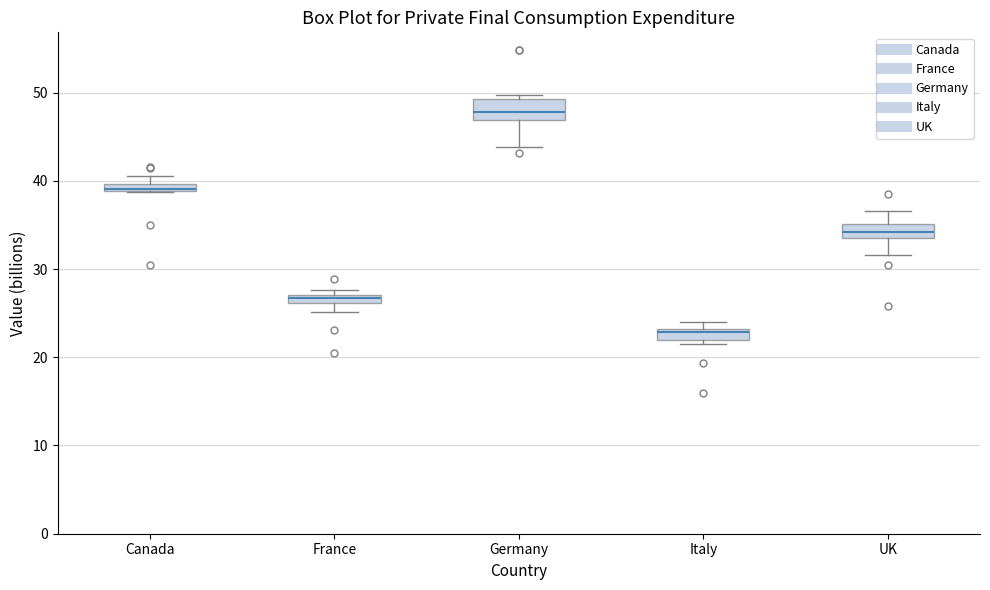

Where is the upper edge of the box for France on the y-axis? The values are not printed on the chart, so give them approximately, as read against the axis.

27